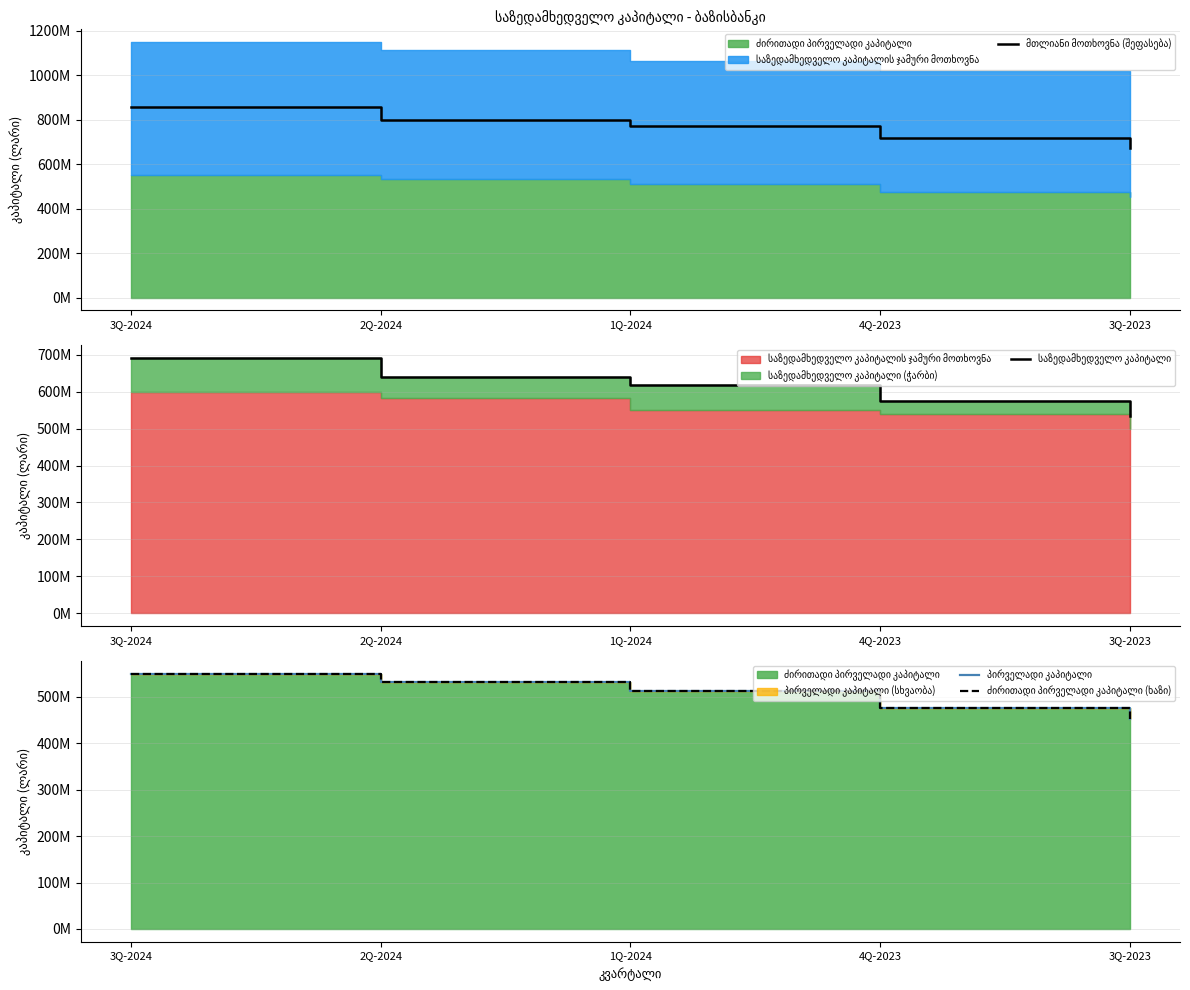

What is the spread (max minus min) of values at 3Q-2024?

306494953.5